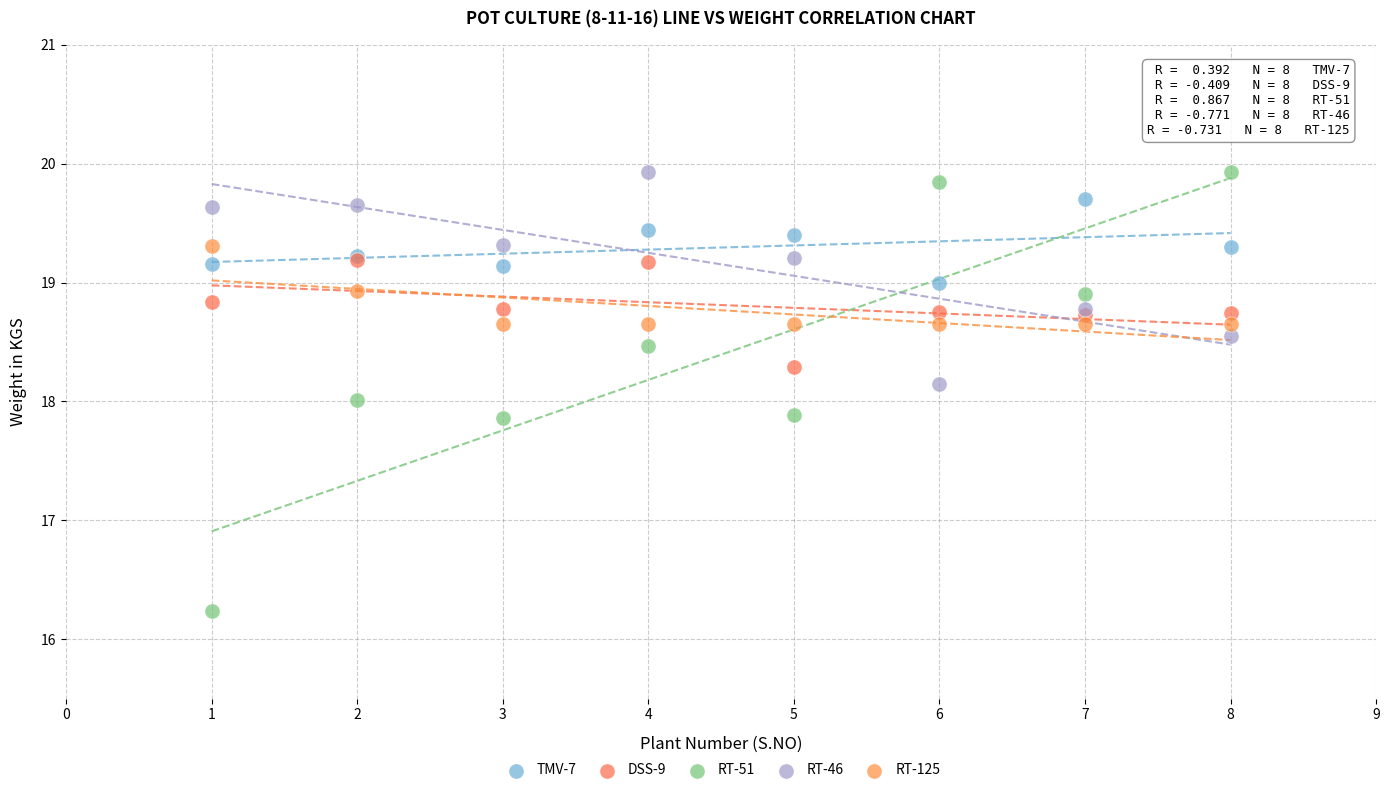

What are all the series names shown in the legend?

TMV-7, DSS-9, RT-51, RT-46, RT-125